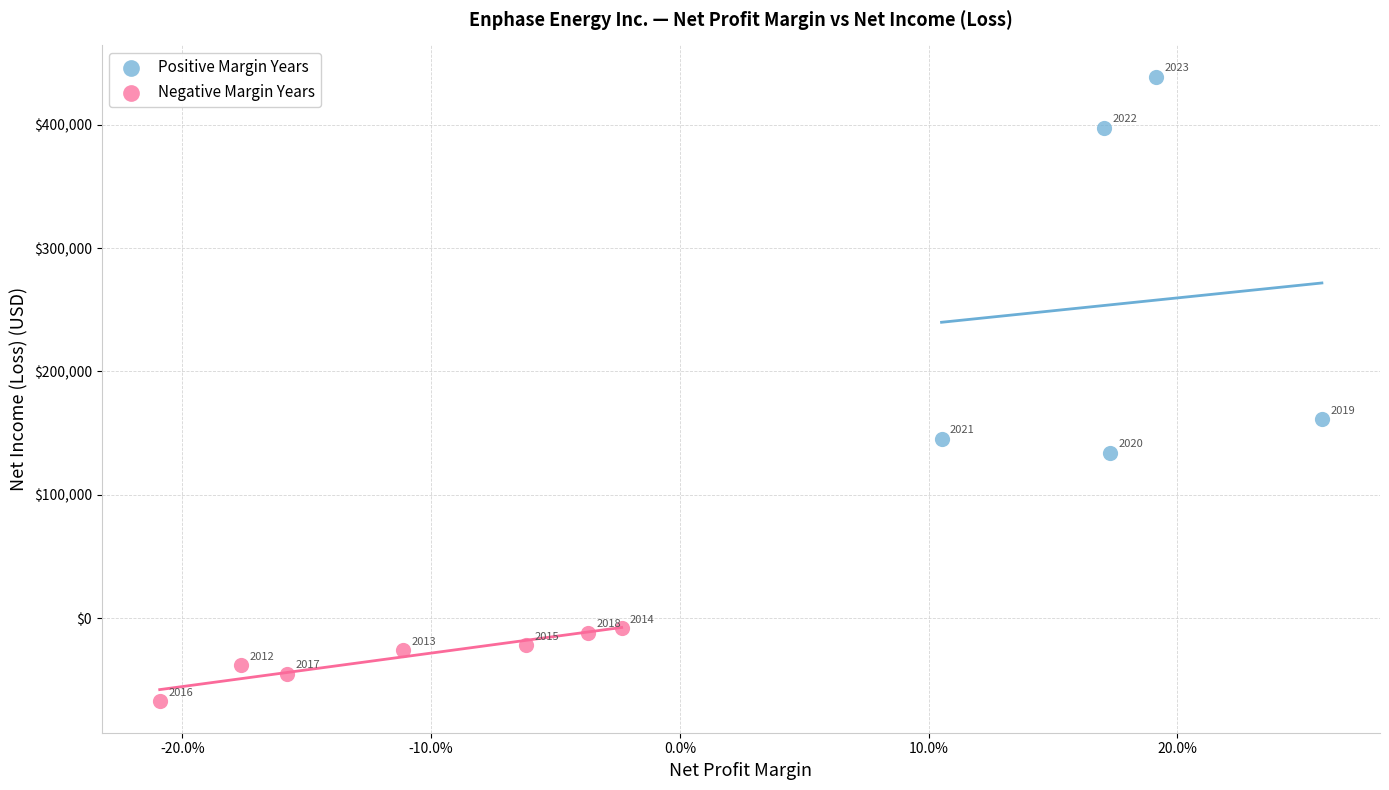

Which series contains the lowest Y value?

Negative Margin Years